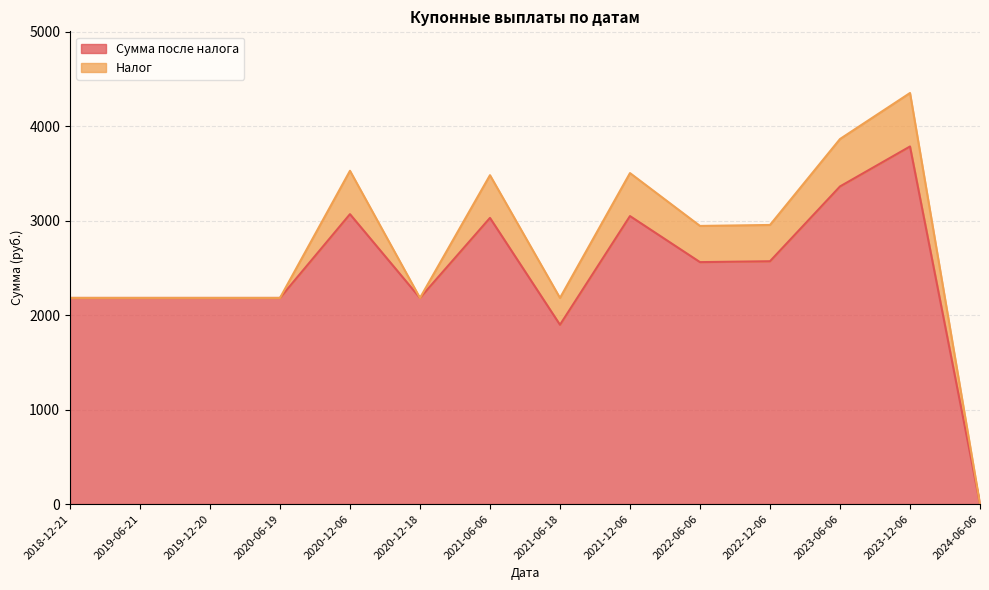

True or false: the data has more than 2 interior local peaks.

True